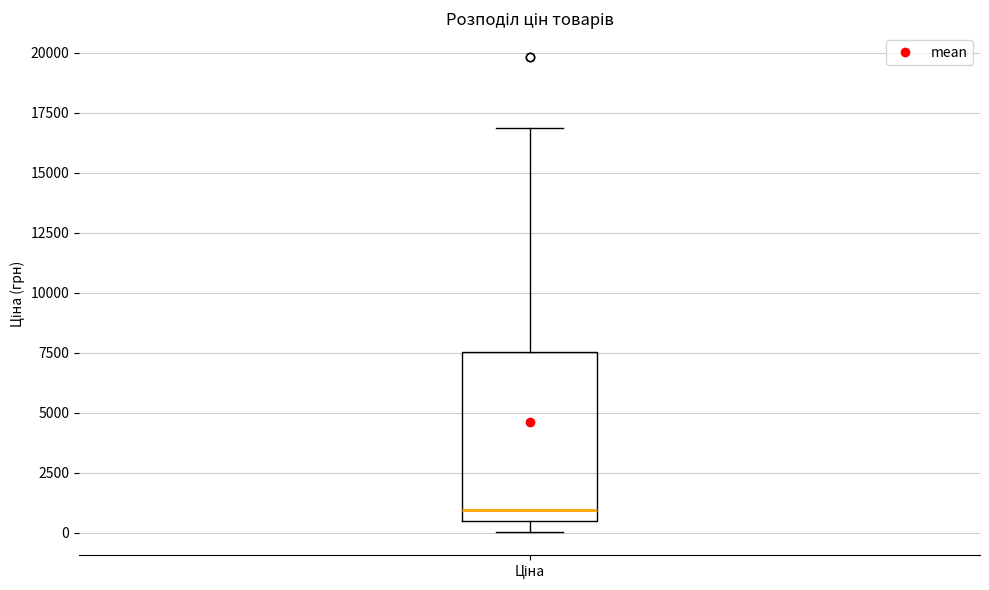

Transcribe this box plot: give where the median line is, the range the box spans, and where the two whiskers end, as read against the y-axis. The values are not printed on the chart, so give them approximately, as read against the axis.

median 1000, box 500 to 7500, whiskers 0 to 17000